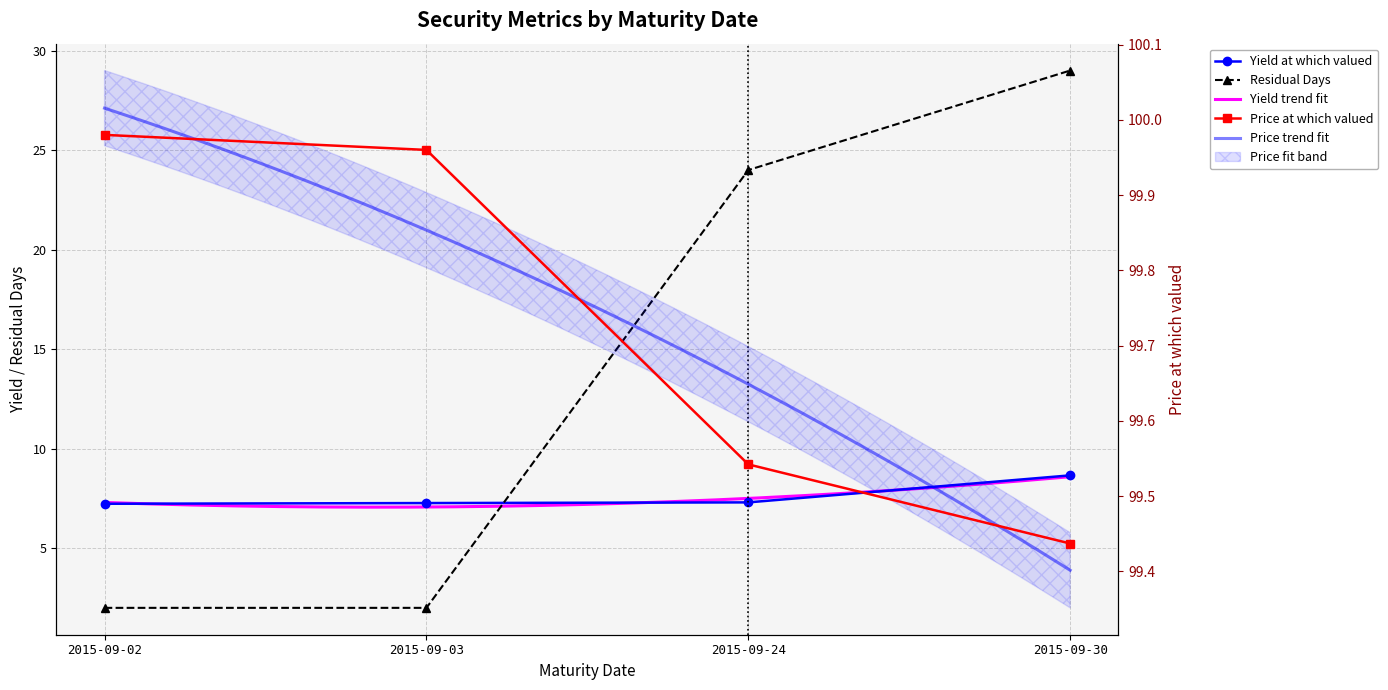

True or false: Residual Days has a value of 3.1 at 2015-09-03.

False